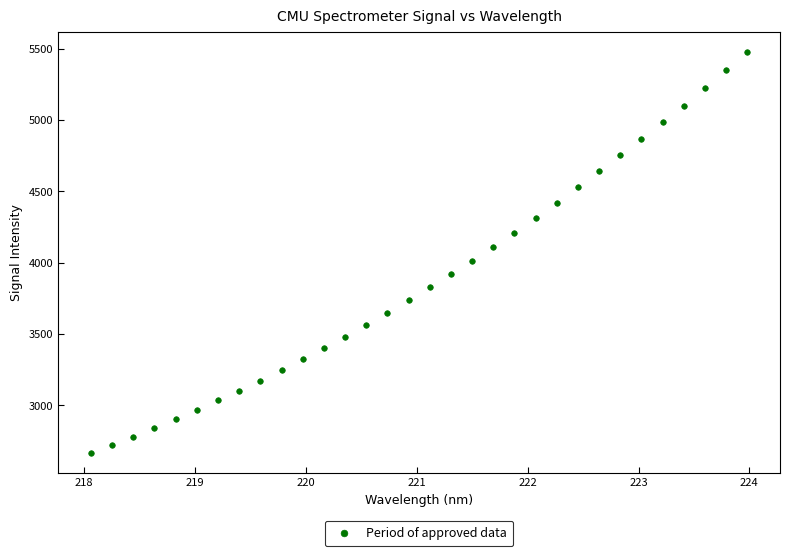

What is the range of Y values (max minus min)?

2811.0